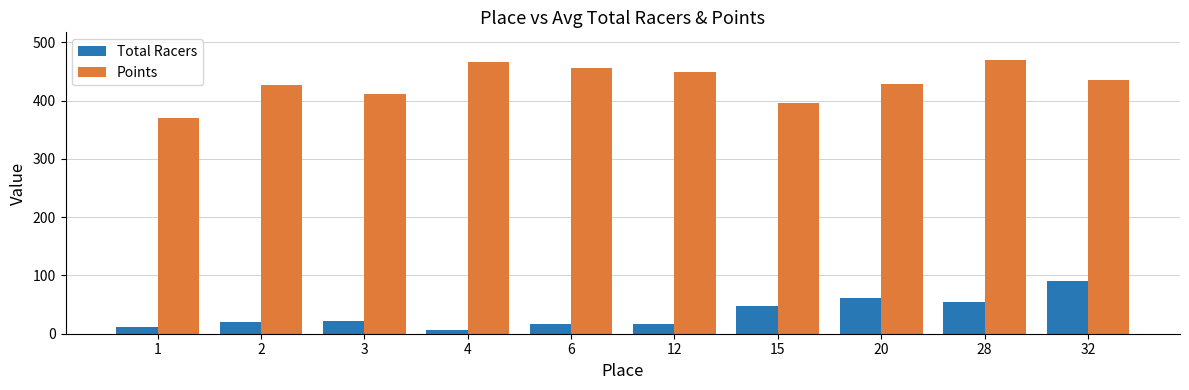

How many values in the Total Racers series exceed 21?

5